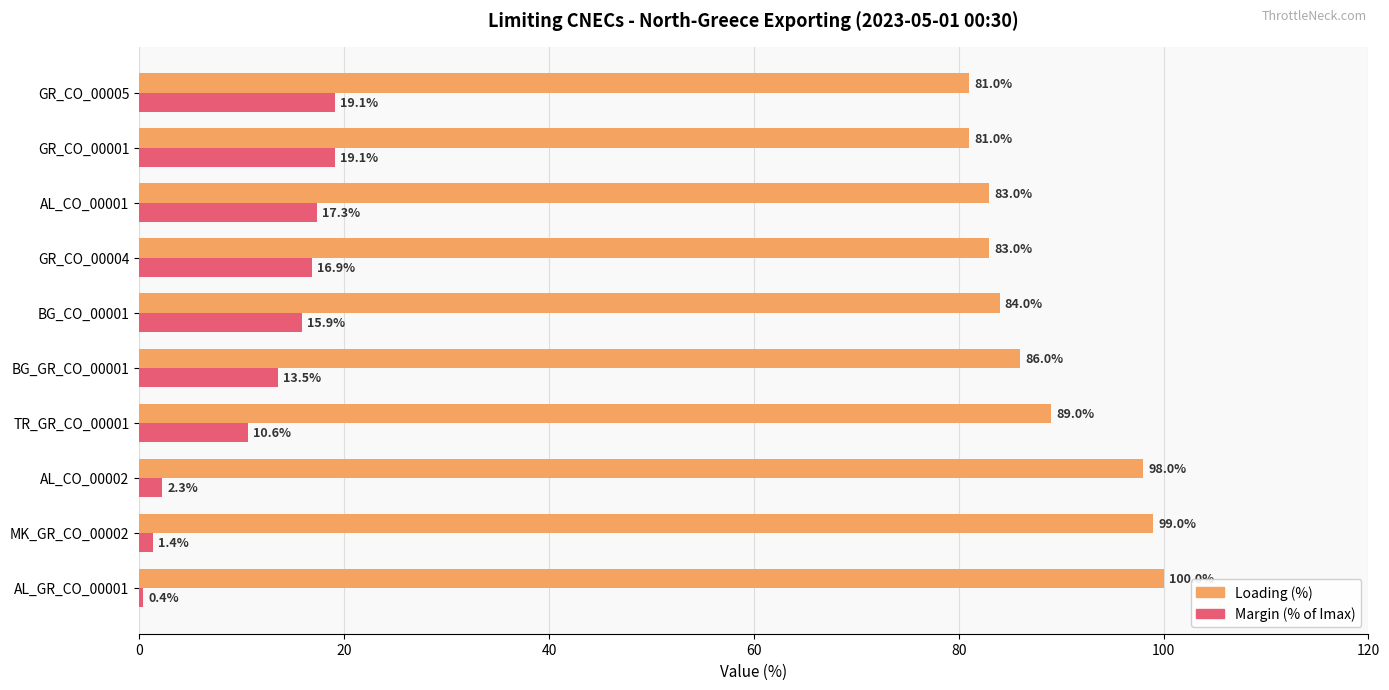

True or false: Loading (%) has a value of 89.0 at TR_GR_CO_00001.

True